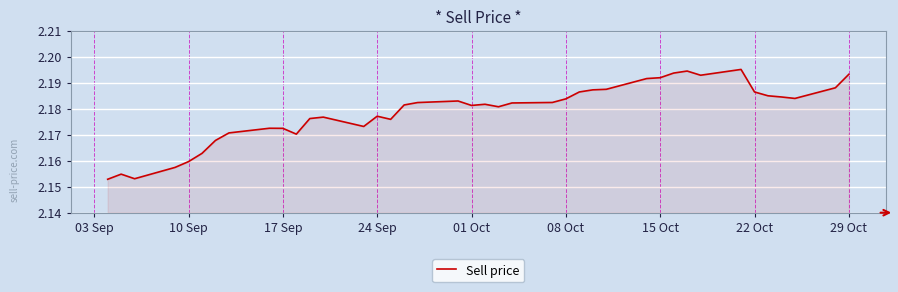

Does the chart display data point markers on the line(s)?

No